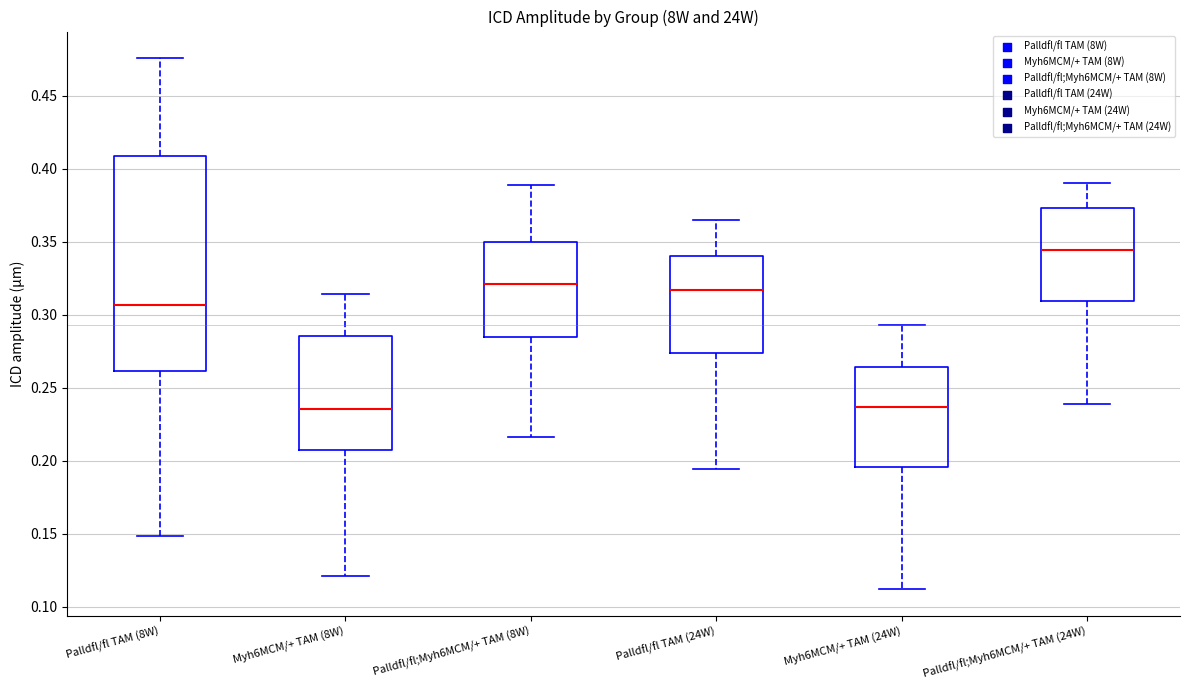

Which box is the tallest, from its lower edge to its upper edge?

Palldfl/fl TAM (8W)